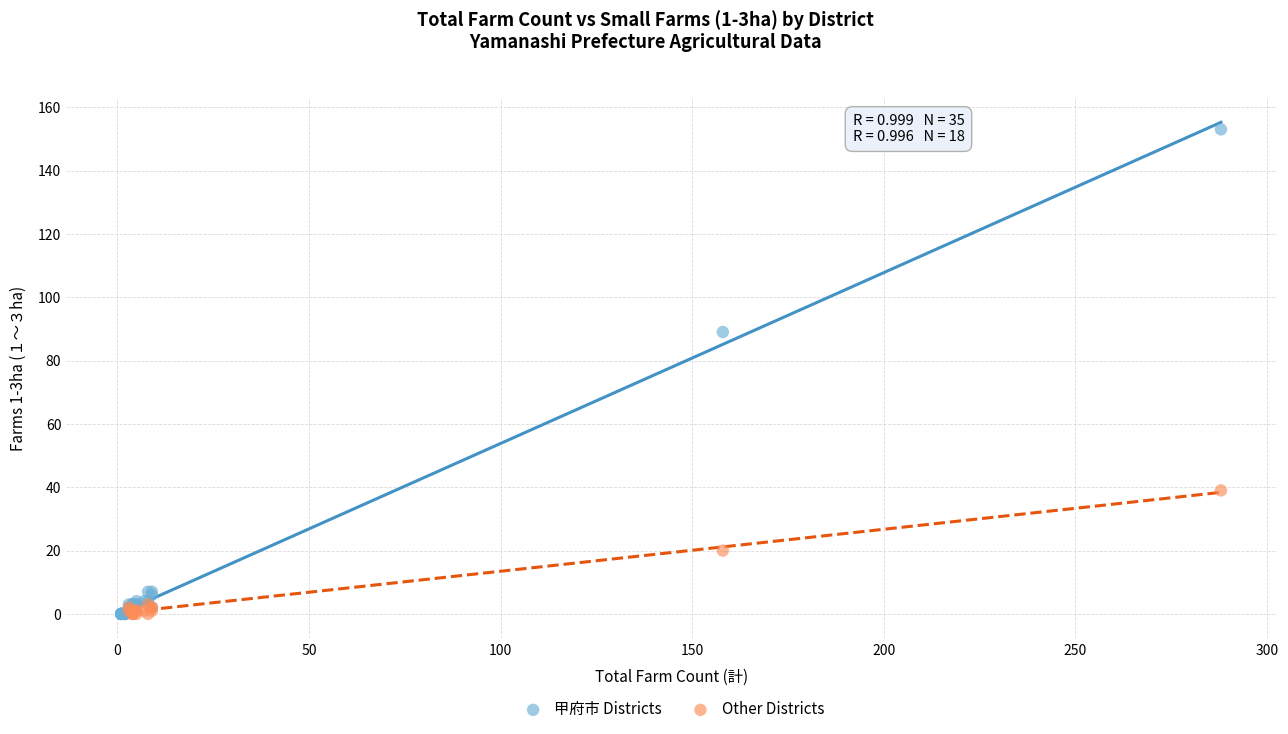

Which series has the widest spread of Y values?

甲府市 Districts